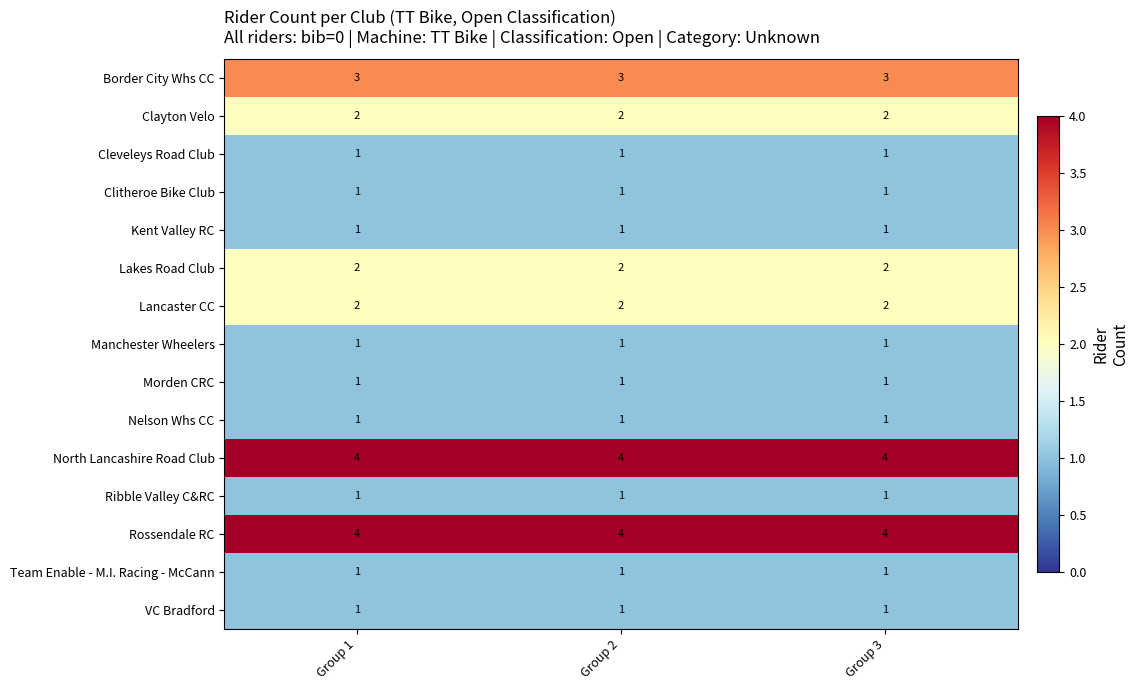

Is the value of Cleveleys Road Club at Group 2 greater than the value of Clayton Velo at Group 1?

No